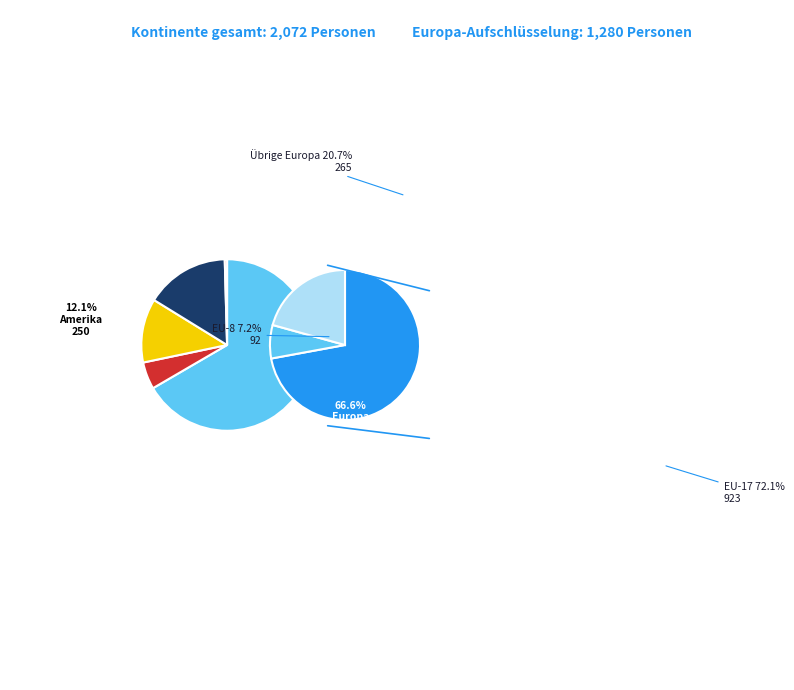

How much of the chart is everything except Amerika?

87.9%